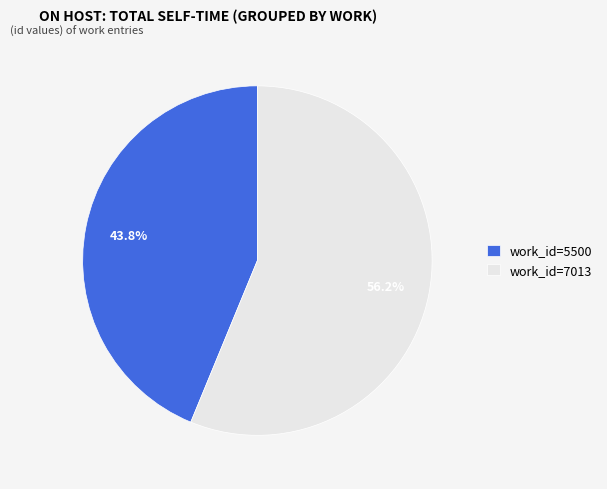

Count the number of slices in the pie.

2